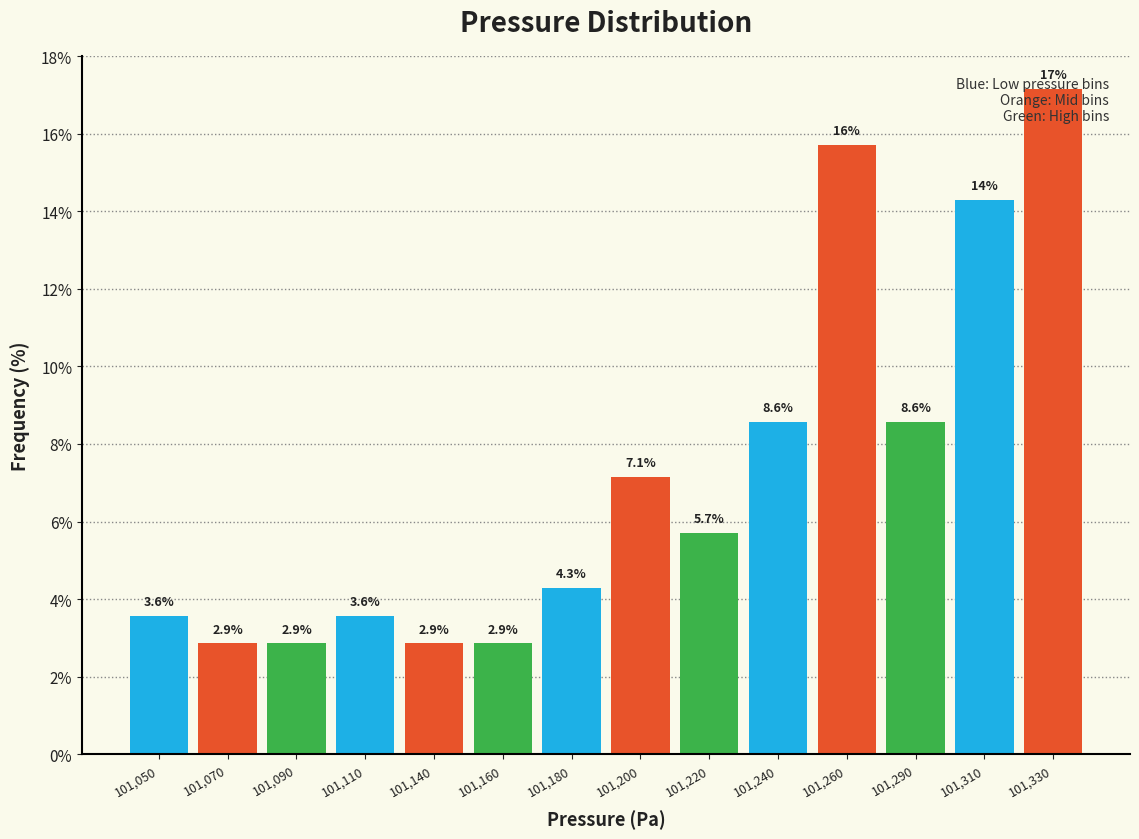

The value at 101,050 is 4.7. True or false?

False